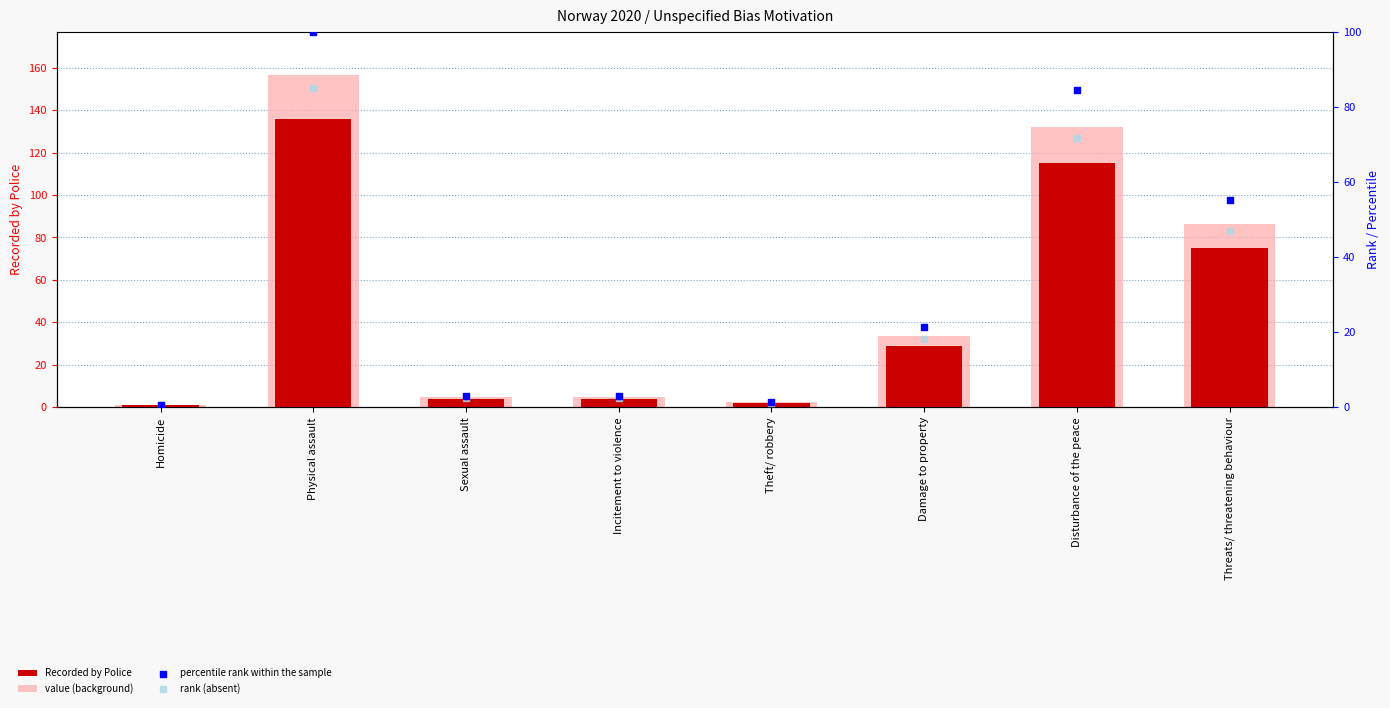

What is the total value across all series at Homicide?

3.5